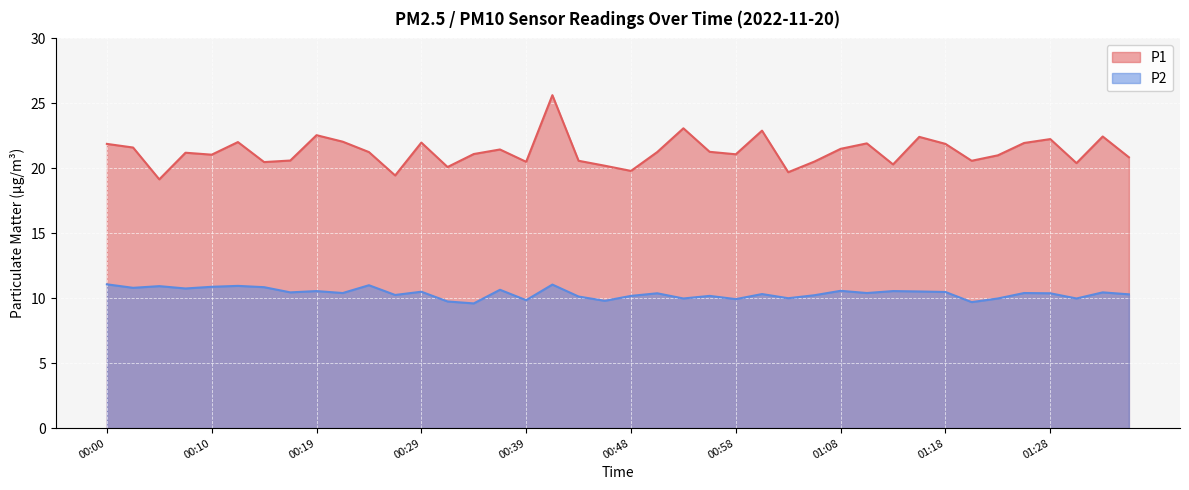

At which label is P1 closest to 22?

00:12